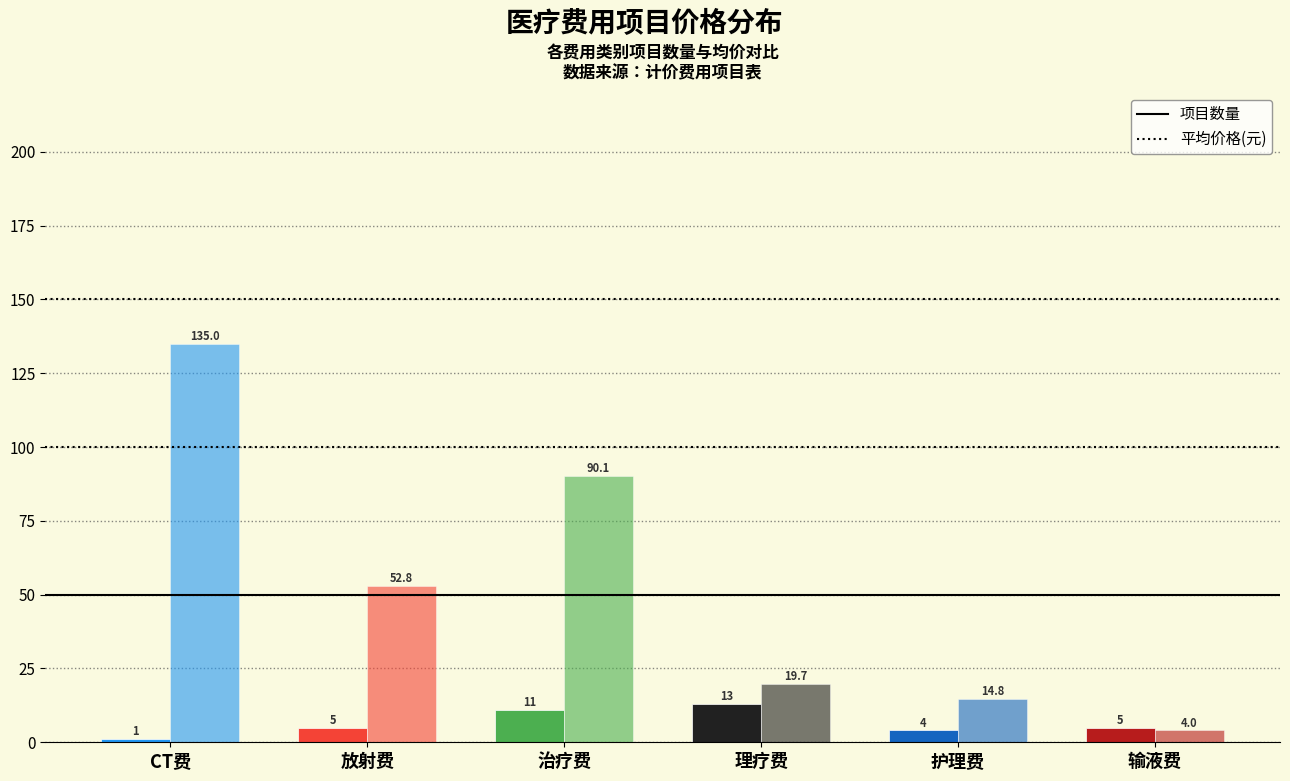

Which series changed the most between CT费 and 放射费?

平均价格(元)